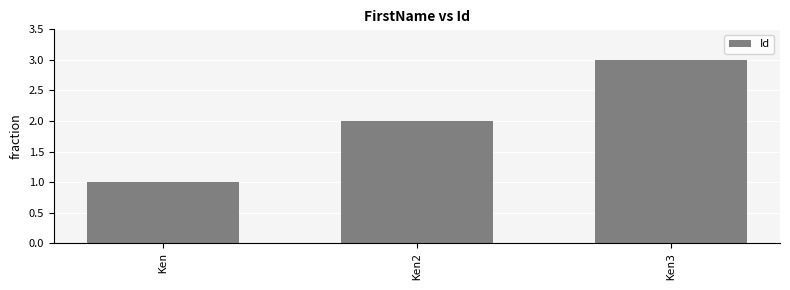

Rank the categories by value from lowest to highest.

Ken, Ken2, Ken3